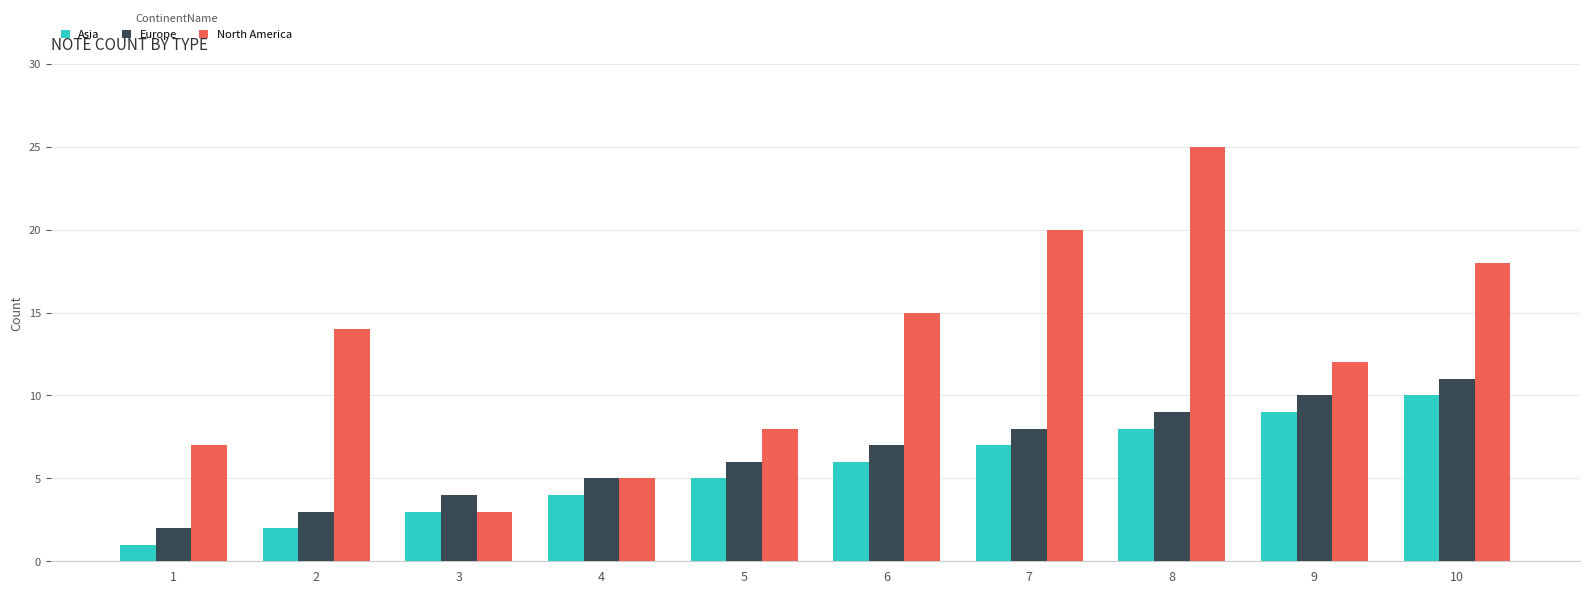

What is the value of the North America bar at the 10th from the left?

18